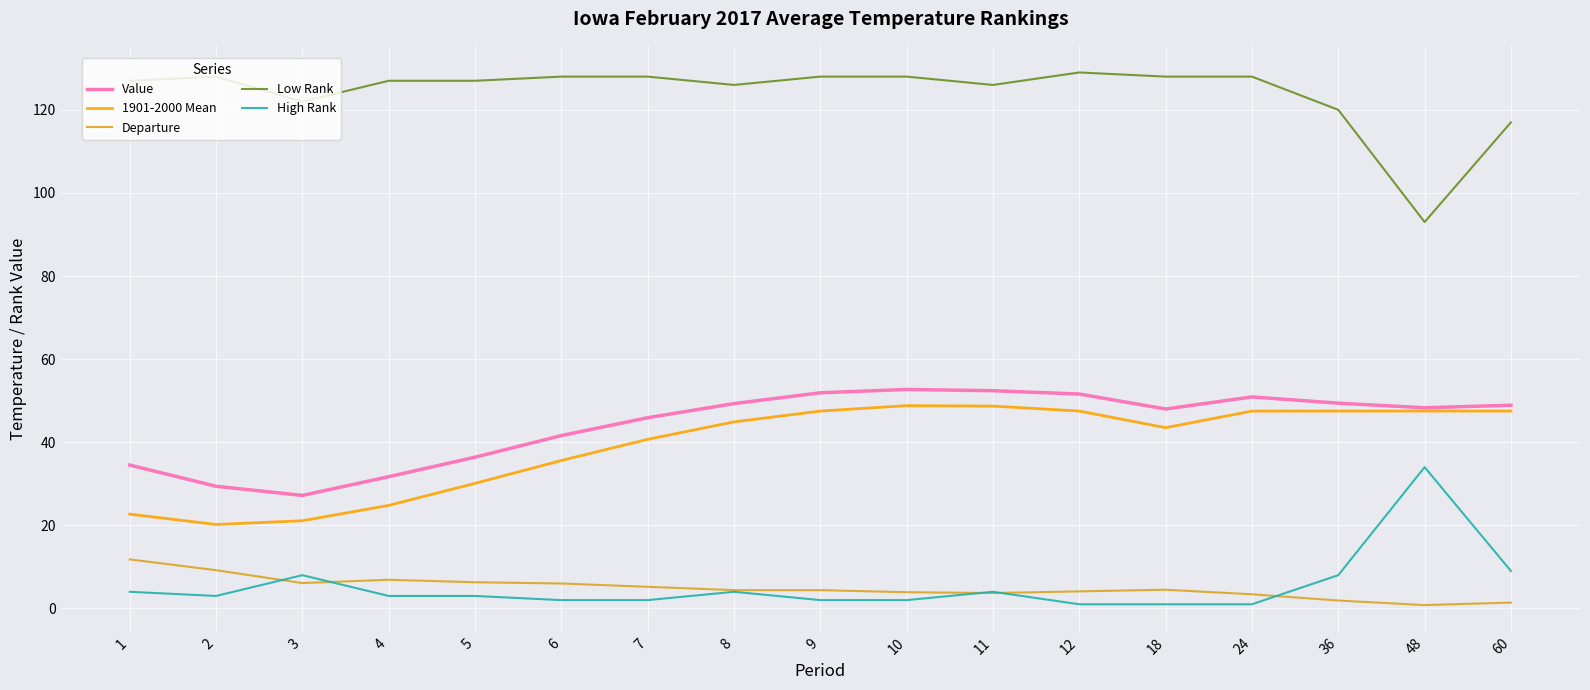

Where is Low Rank nearest to the value 111?

60